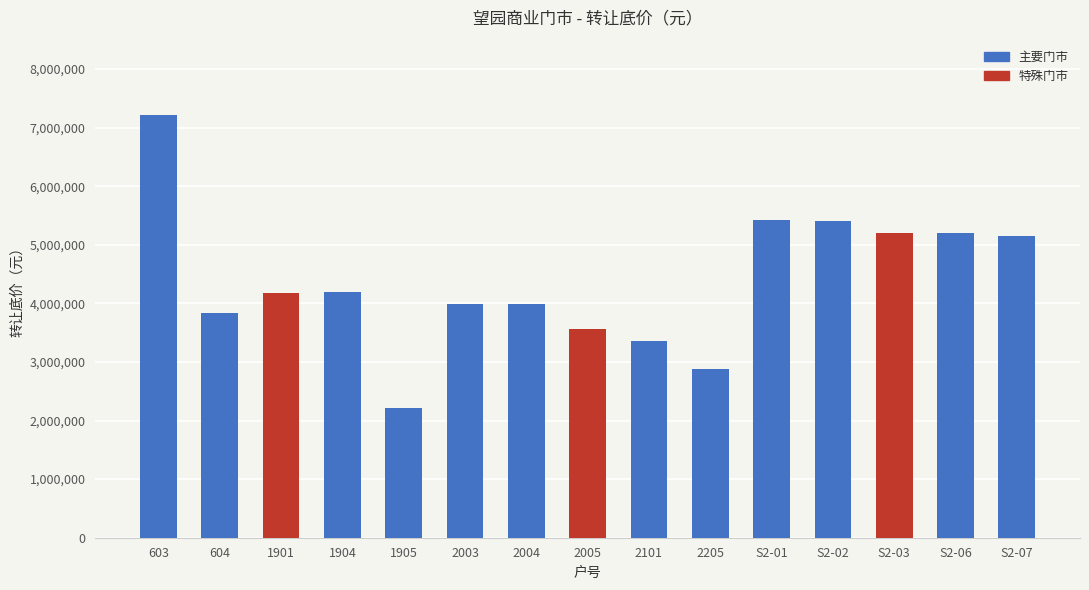

True or false: the data shows 4168470 at 1901.

True